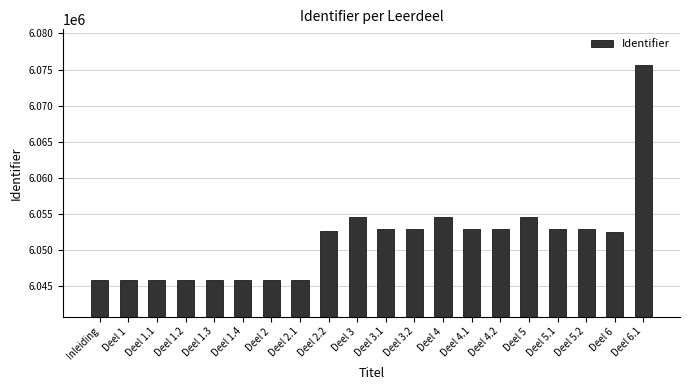

What is the change in value from Deel 1.3 to Deel 4?

+8760